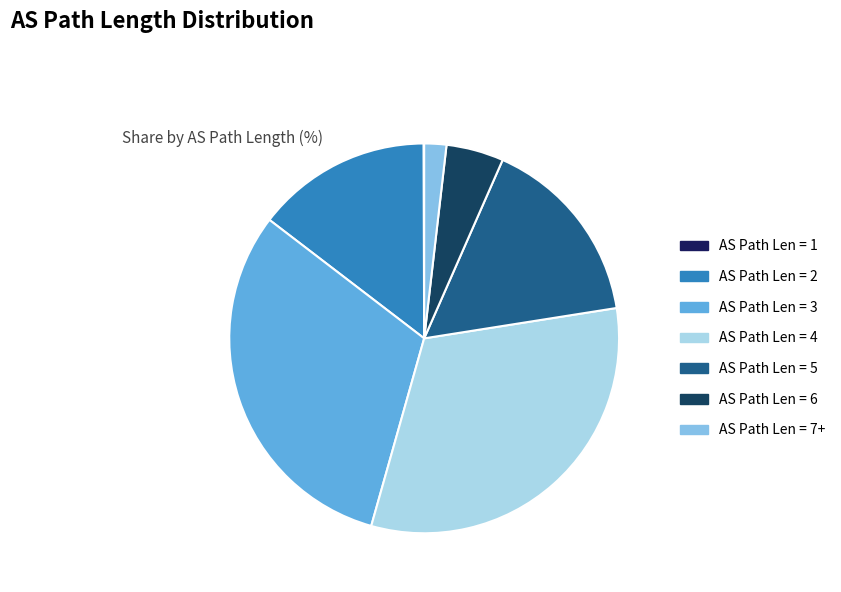

Is there a majority slice in this chart?

No